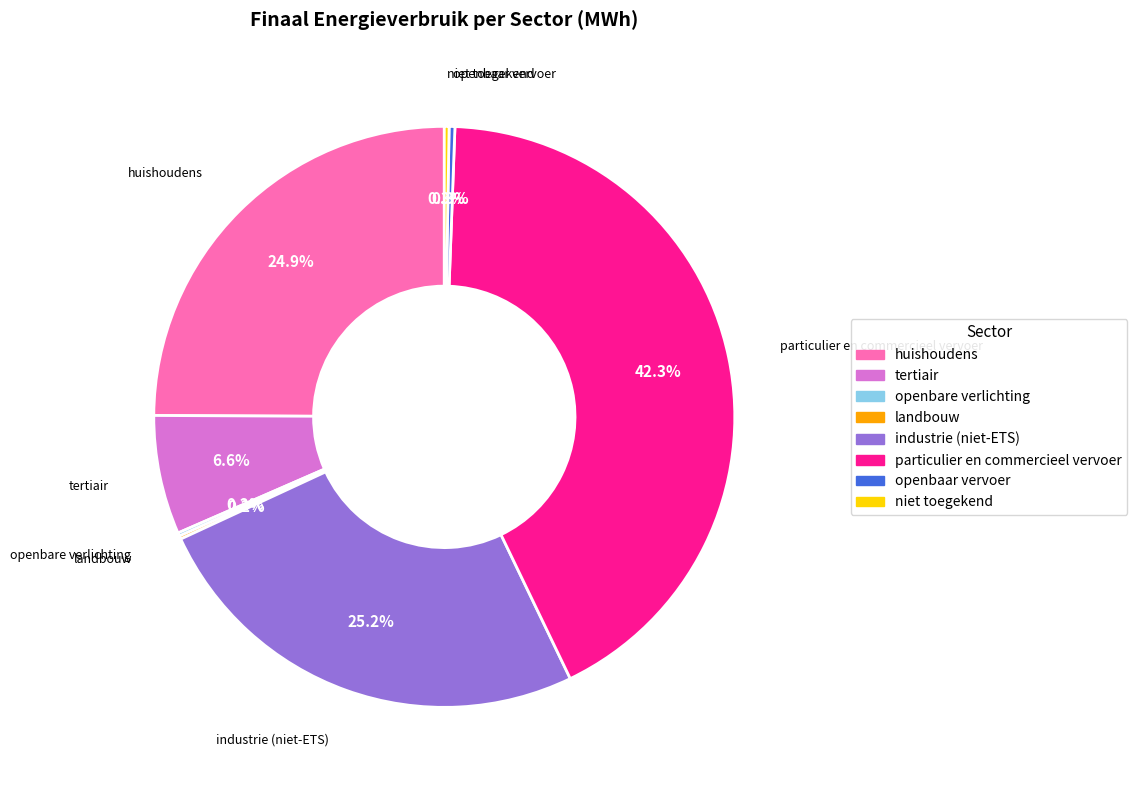

Is it true that particulier en commercieel vervoer is 42% of the pie?

True